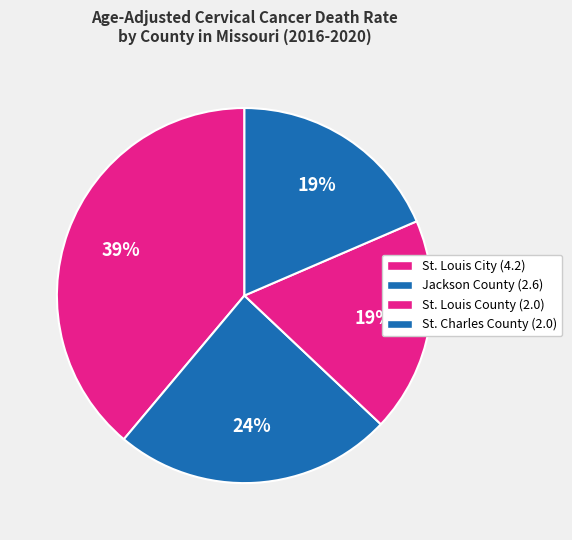

Combined, what portion of the pie is St. Louis City and Jackson County?

63.0%